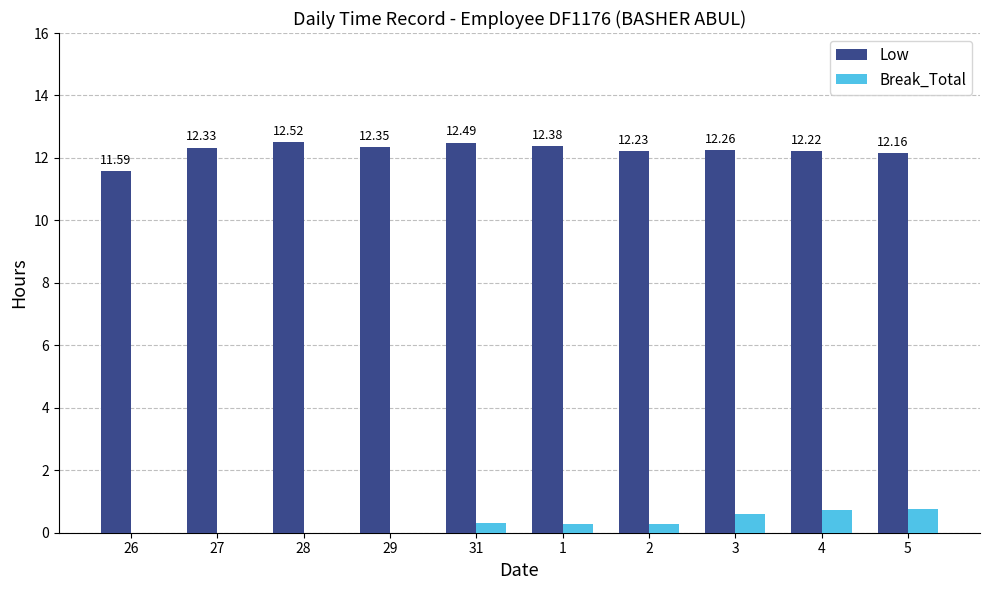

Is the value of Low at 5 greater than the value of Break_Total at 26?

Yes